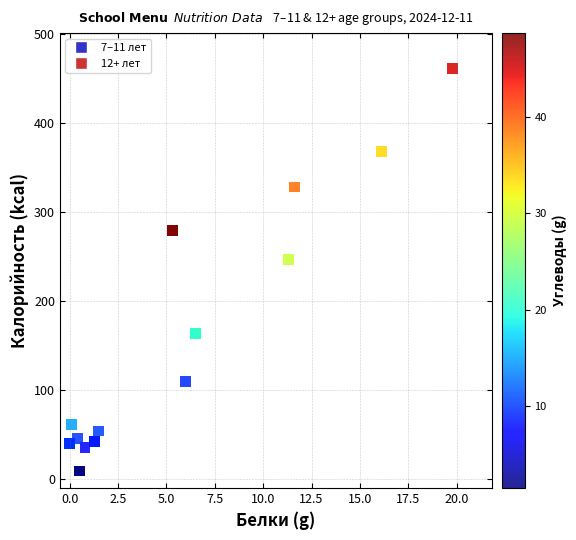

What Y value in the scatter plot is closest to 234?

246.6